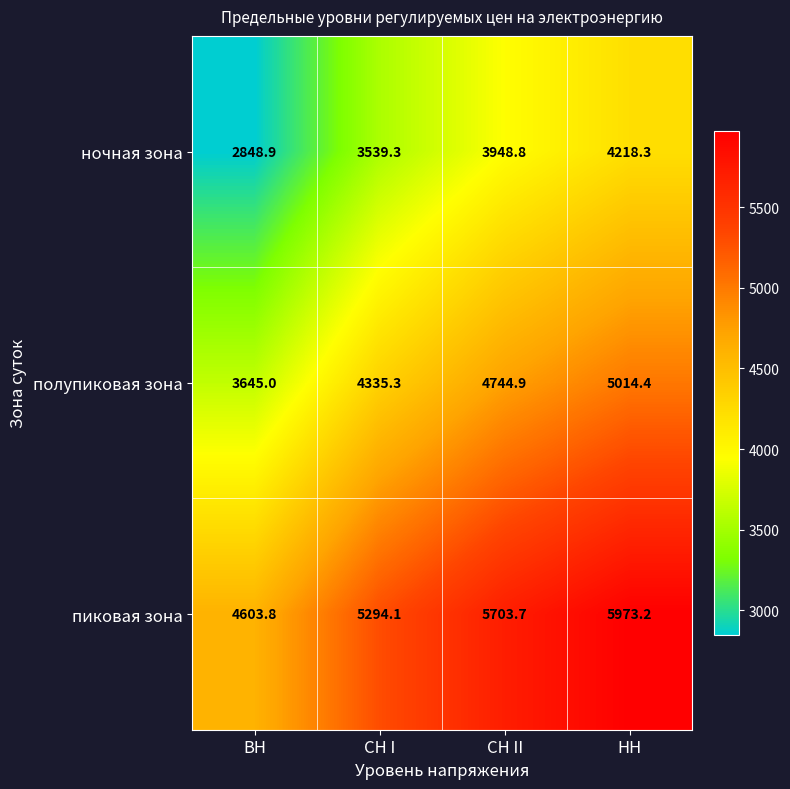

Is it true that пиковая зона equals 7963.2 at СН I?

False